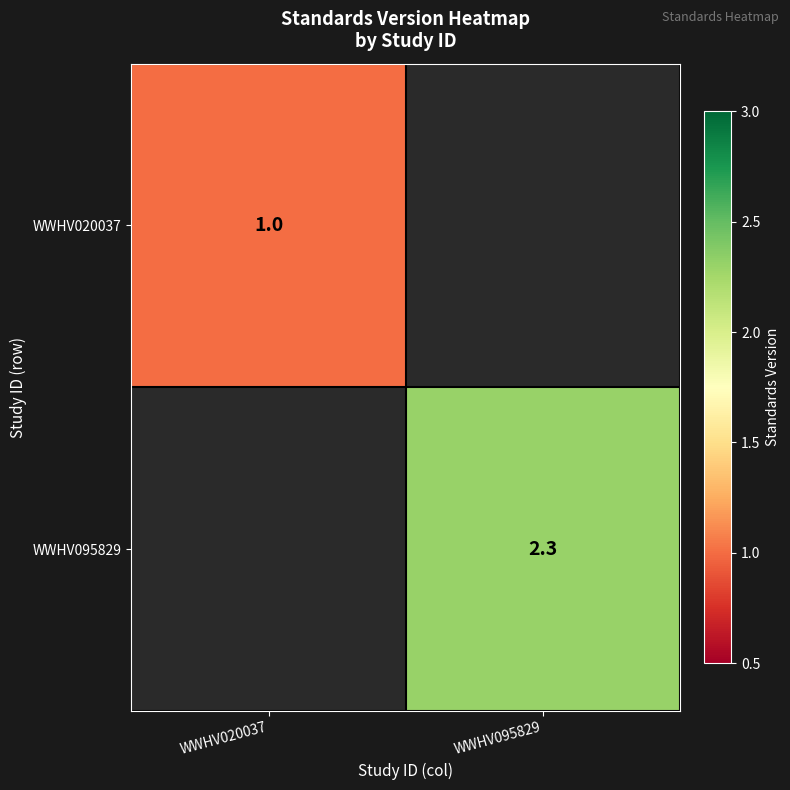

At which category does the chart reach its peak across all series?

WWHV095829